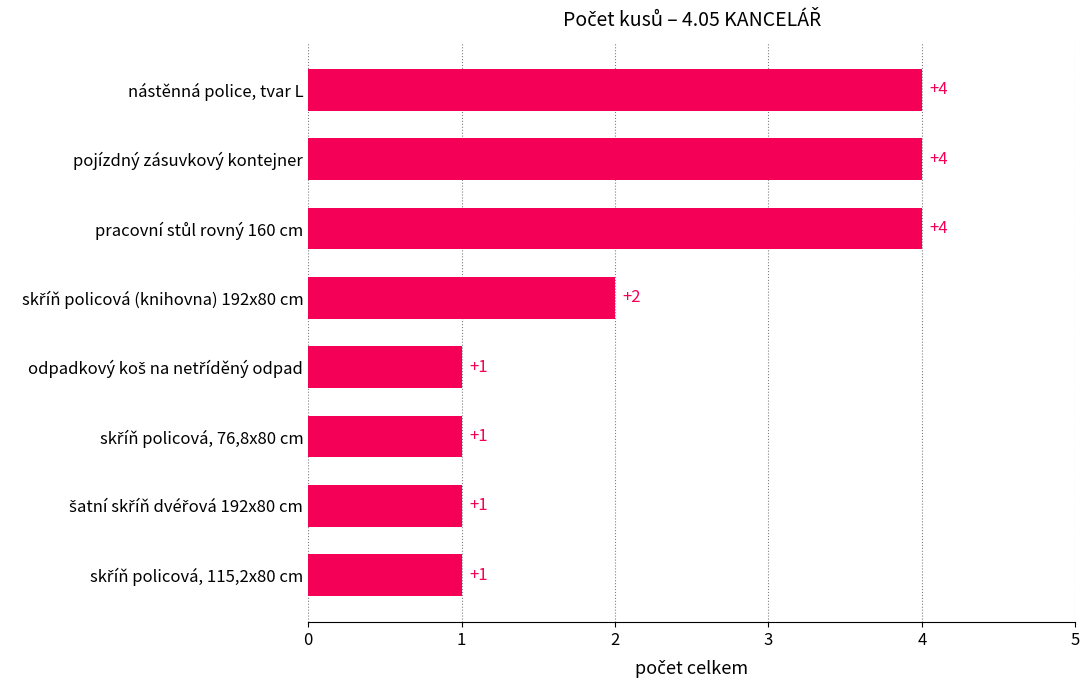

Reading bottom to top, extract all data points from this chart.

1	1	1	1	2	4	4	4